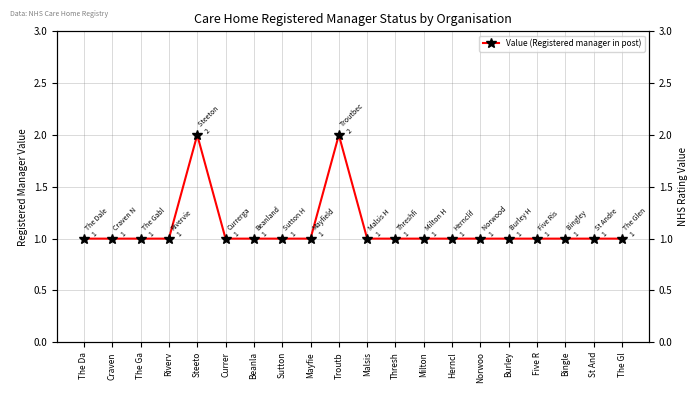

Count the values in the range 1 to 2.

20